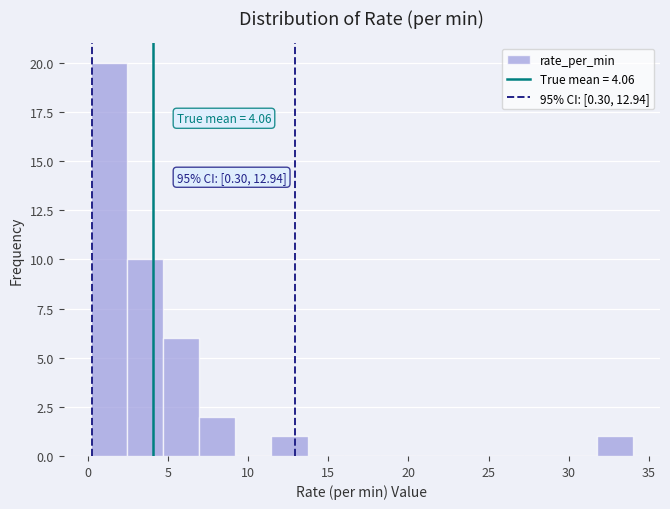

Over which range of the x-axis is the bar tallest?

0.0 to 2.5